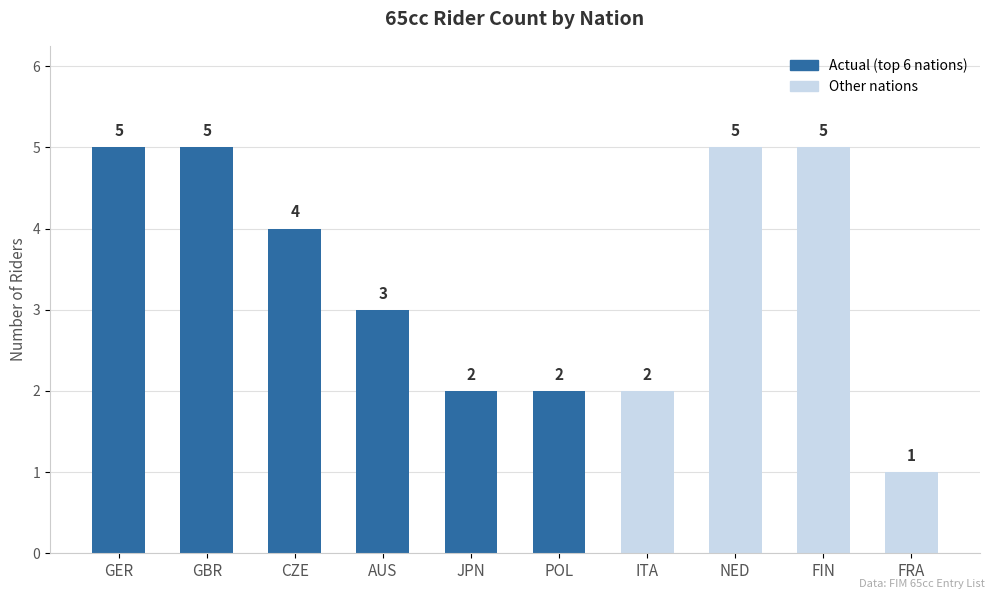

Reading left to right, extract all data points from this chart.

GER=5	GBR=5	CZE=4	AUS=3	JPN=2	POL=2	ITA=2	NED=5	FIN=5	FRA=1